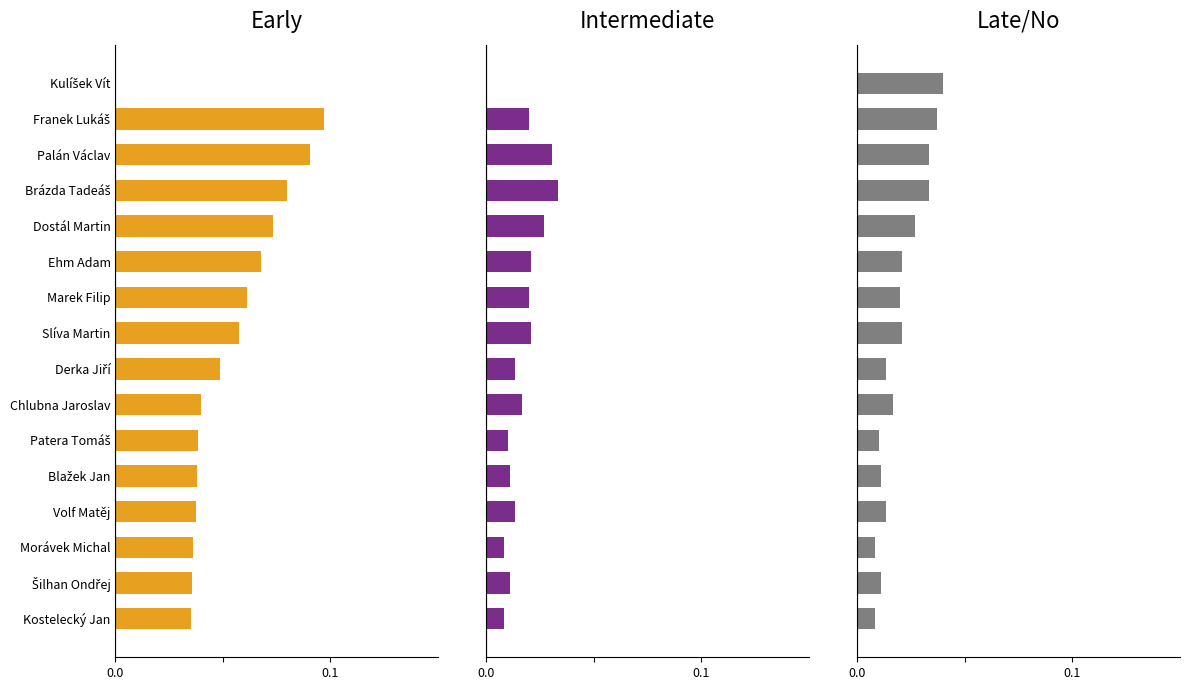

Is it true that Early equals 0.1 at Patera Tomáš?

False